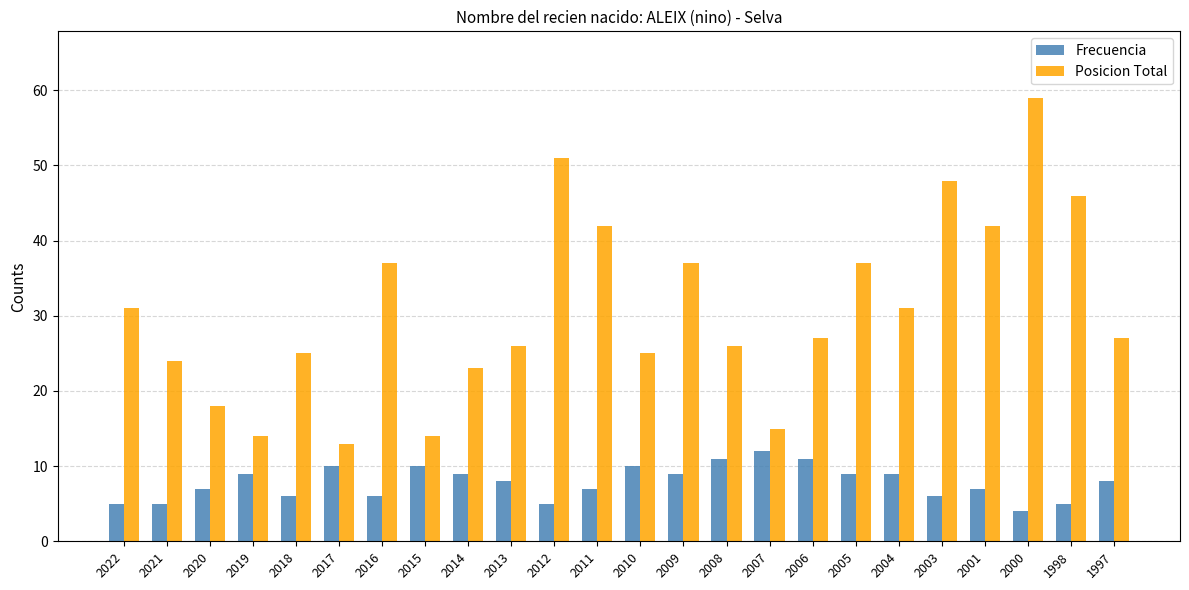

Which label corresponds to the largest value in the chart?

2000